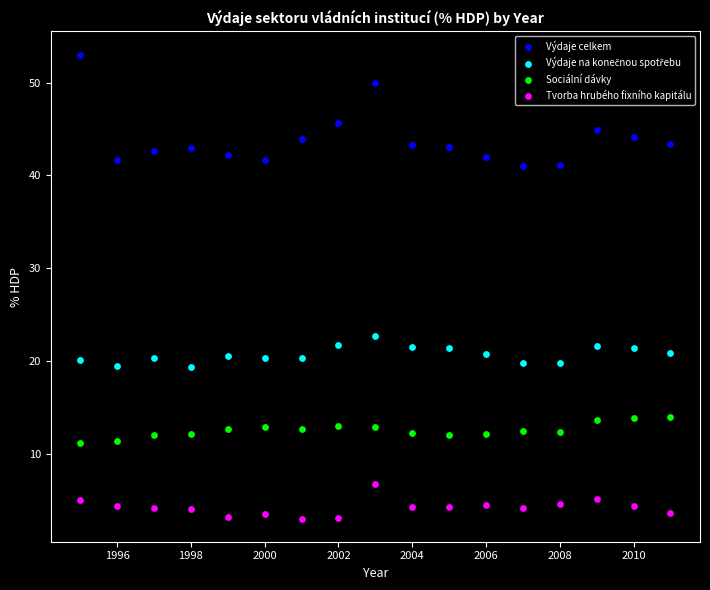

Which series reaches the maximum Y coordinate?

Výdaje celkem